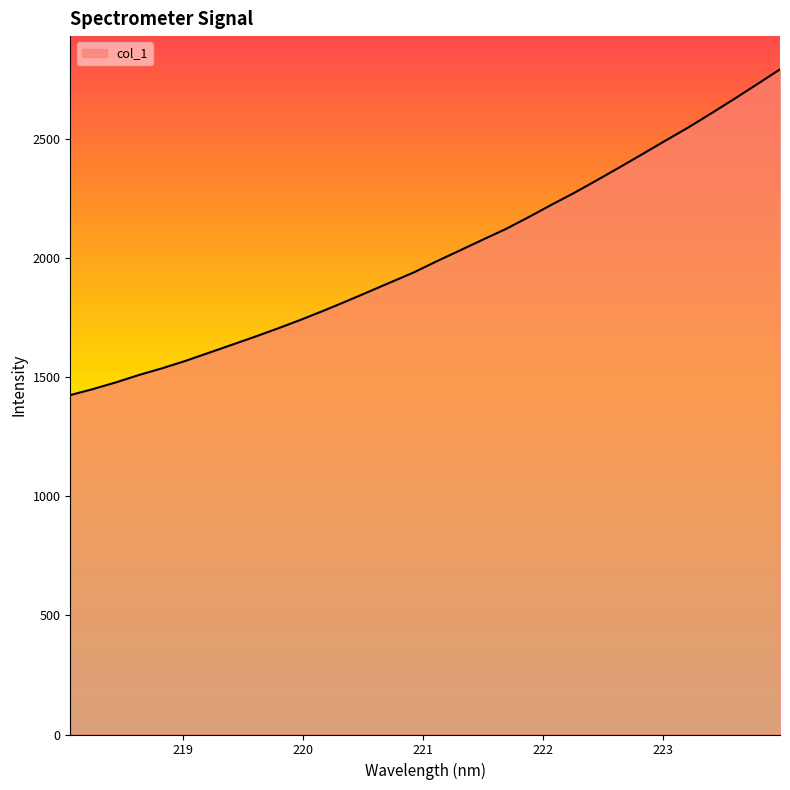

What is the smallest value displayed?

1423.7